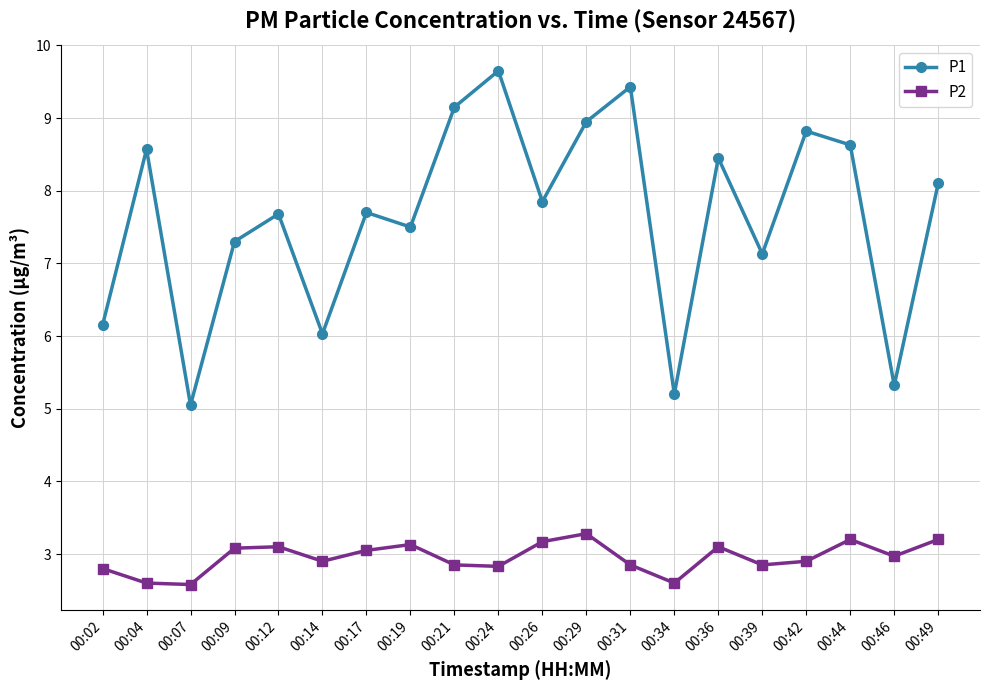

What are all the series names shown in the legend?

P1, P2